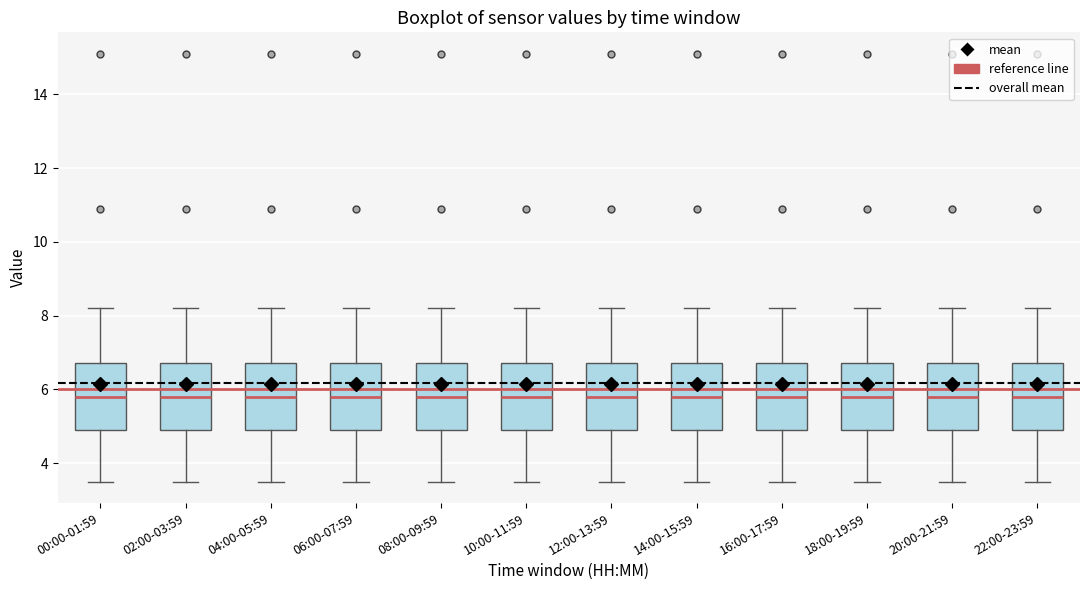

Reading left to right, transcribe this box plot: for each box, give where its median line is, the range the box spans, and where its two whiskers end, as read against the y-axis. The values are not printed on the chart, so give them approximately, as read against the axis.

00:00-01:59: median 5.8, box 5.0 to 6.8, whiskers 3.6 to 8.2
02:00-03:59: median 5.8, box 5.0 to 6.8, whiskers 3.6 to 8.2
04:00-05:59: median 5.8, box 5.0 to 6.8, whiskers 3.6 to 8.2
06:00-07:59: median 5.8, box 5.0 to 6.8, whiskers 3.6 to 8.2
08:00-09:59: median 5.8, box 5.0 to 6.8, whiskers 3.6 to 8.2
10:00-11:59: median 5.8, box 5.0 to 6.8, whiskers 3.6 to 8.2
12:00-13:59: median 5.8, box 5.0 to 6.8, whiskers 3.6 to 8.2
14:00-15:59: median 5.8, box 5.0 to 6.8, whiskers 3.6 to 8.2
16:00-17:59: median 5.8, box 5.0 to 6.8, whiskers 3.6 to 8.2
18:00-19:59: median 5.8, box 5.0 to 6.8, whiskers 3.6 to 8.2
20:00-21:59: median 5.8, box 5.0 to 6.8, whiskers 3.6 to 8.2
22:00-23:59: median 5.8, box 5.0 to 6.8, whiskers 3.6 to 8.2